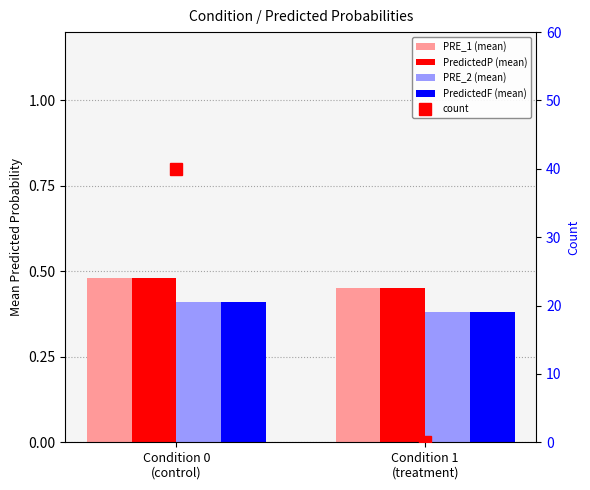

Between Condition 0
(control) and Condition 1
(treatment), which series saw the biggest shift?

count